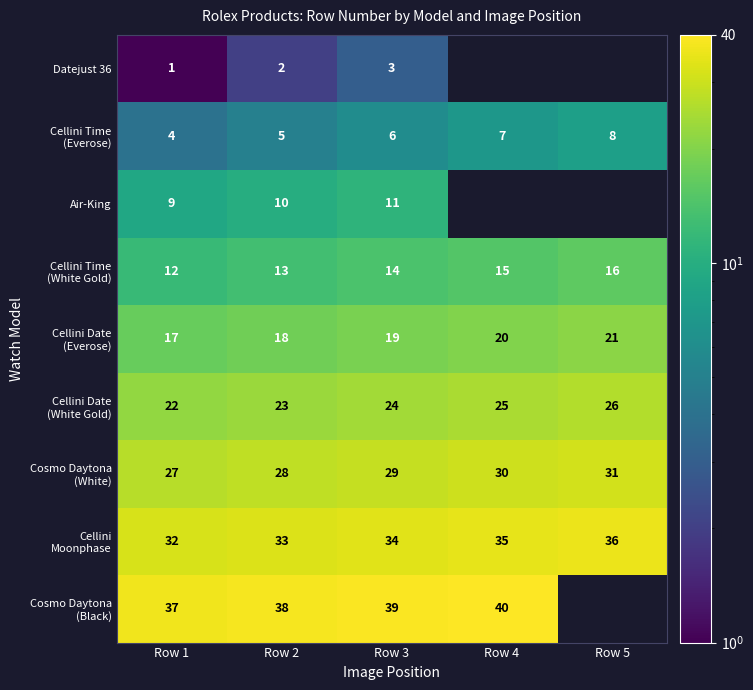

What is the spread (max minus min) of values at Row 3?

36